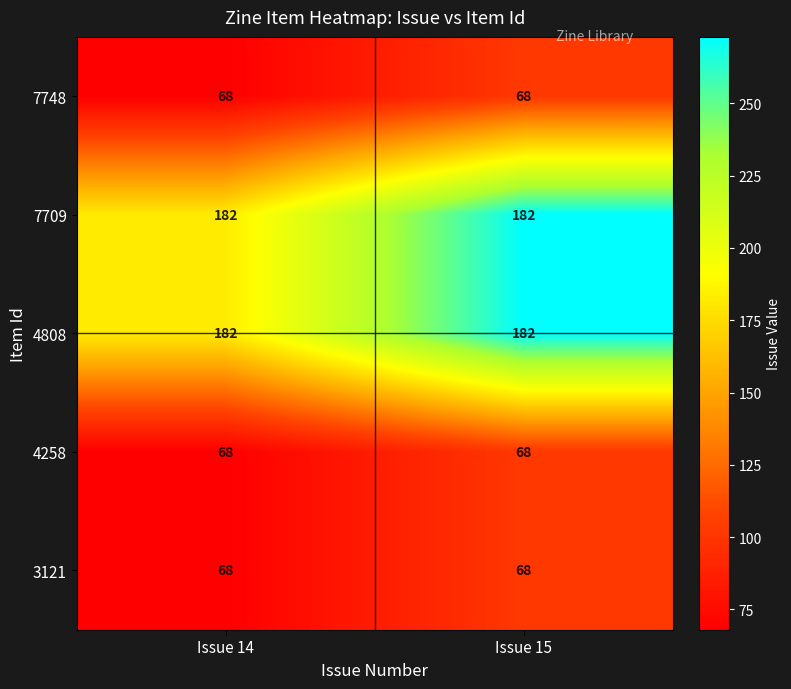

What is the spread (max minus min) of values at Issue 15?

114